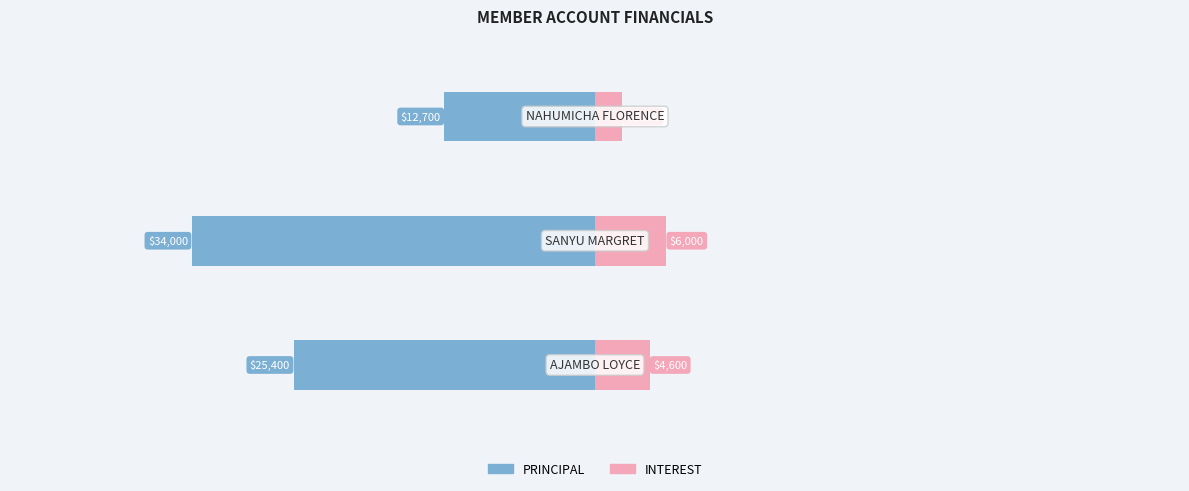

How many groups of bars are there?

3